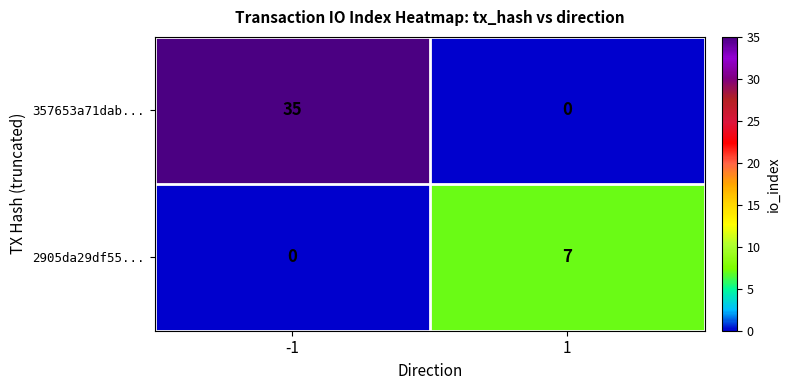

What is the sum of all 357653a71dab... values?

35